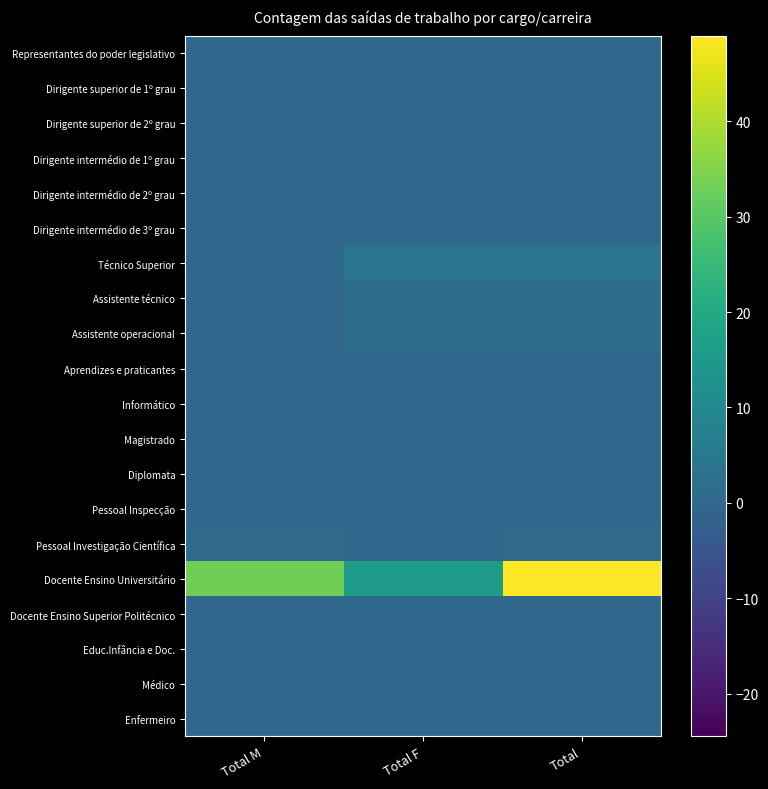

Reading right to left, list all the values displayed in this chart.

Representantes do poder legislativo: Total=0	Total F=0	Total M=0
Dirigente superior de 1º grau: Total=0	Total F=0	Total M=0
Dirigente superior de 2º grau: Total=0	Total F=0	Total M=0
Dirigente intermédio de 1º grau: Total=0	Total F=0	Total M=0
Dirigente intermédio de 2º grau: Total=0	Total F=0	Total M=0
Dirigente intermédio de 3º grau: Total=0	Total F=0	Total M=0
Técnico Superior: Total=4	Total F=4	Total M=0
Assistente técnico: Total=2	Total F=2	Total M=0
Assistente operacional: Total=2	Total F=2	Total M=0
Aprendizes e praticantes: Total=0	Total F=0	Total M=0
Informático: Total=0	Total F=0	Total M=0
Magistrado: Total=0	Total F=0	Total M=0
Diplomata: Total=0	Total F=0	Total M=0
Pessoal Inspecção: Total=0	Total F=0	Total M=0
Pessoal Investigação Científica: Total=1	Total F=0	Total M=1
Docente Ensino Universitário: Total=49	Total F=16	Total M=33
Docente Ensino Superior Politécnico: Total=0	Total F=0	Total M=0
Educ.Infância e Doc.: Total=0	Total F=0	Total M=0
Médico: Total=0	Total F=0	Total M=0
Enfermeiro: Total=0	Total F=0	Total M=0